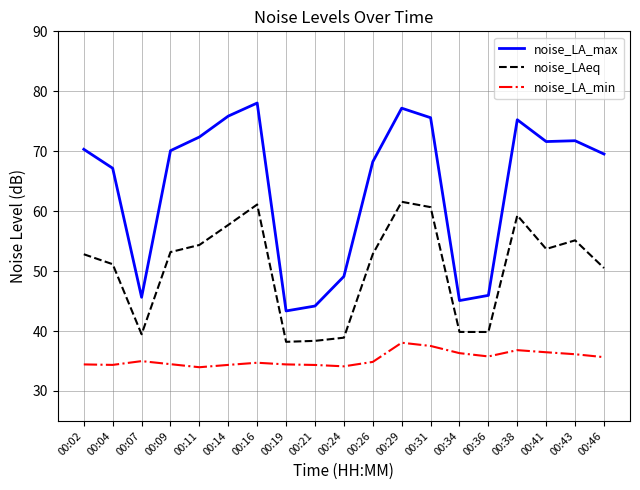

What is the minimum value shown in the chart?

34.0